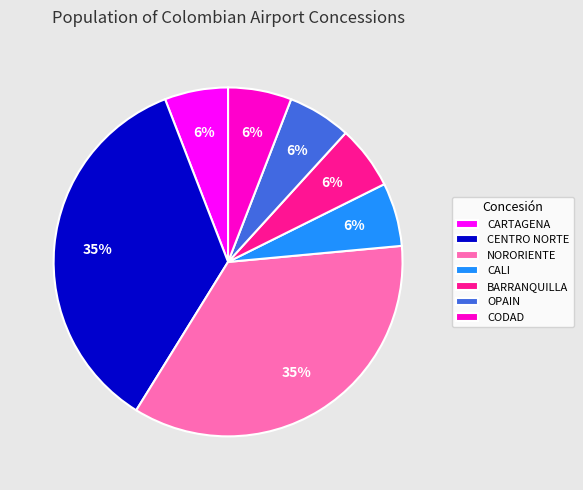

To the nearest percent, what is the difference between the largest and smallest slice percentages?

29%